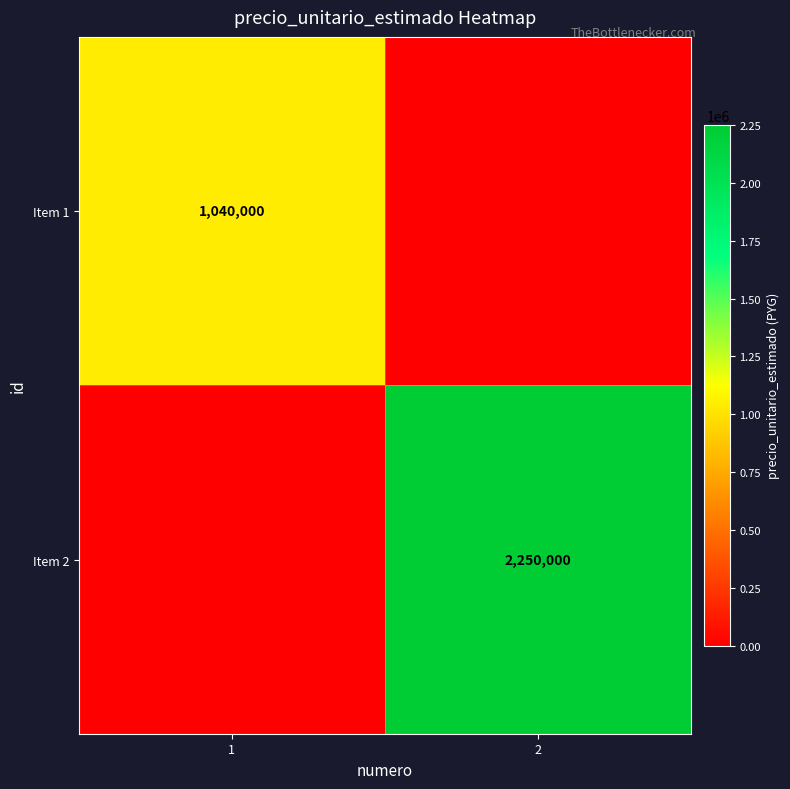

The value of Item 1 at 1 is 1401498. True or false?

False